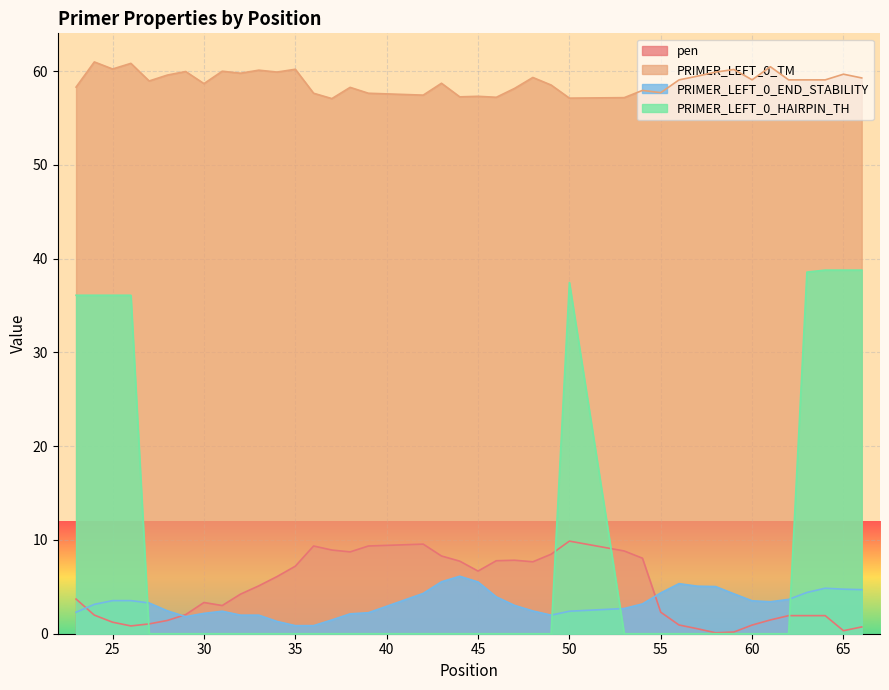

Which series has the largest total across all categories?

PRIMER_LEFT_0_TM